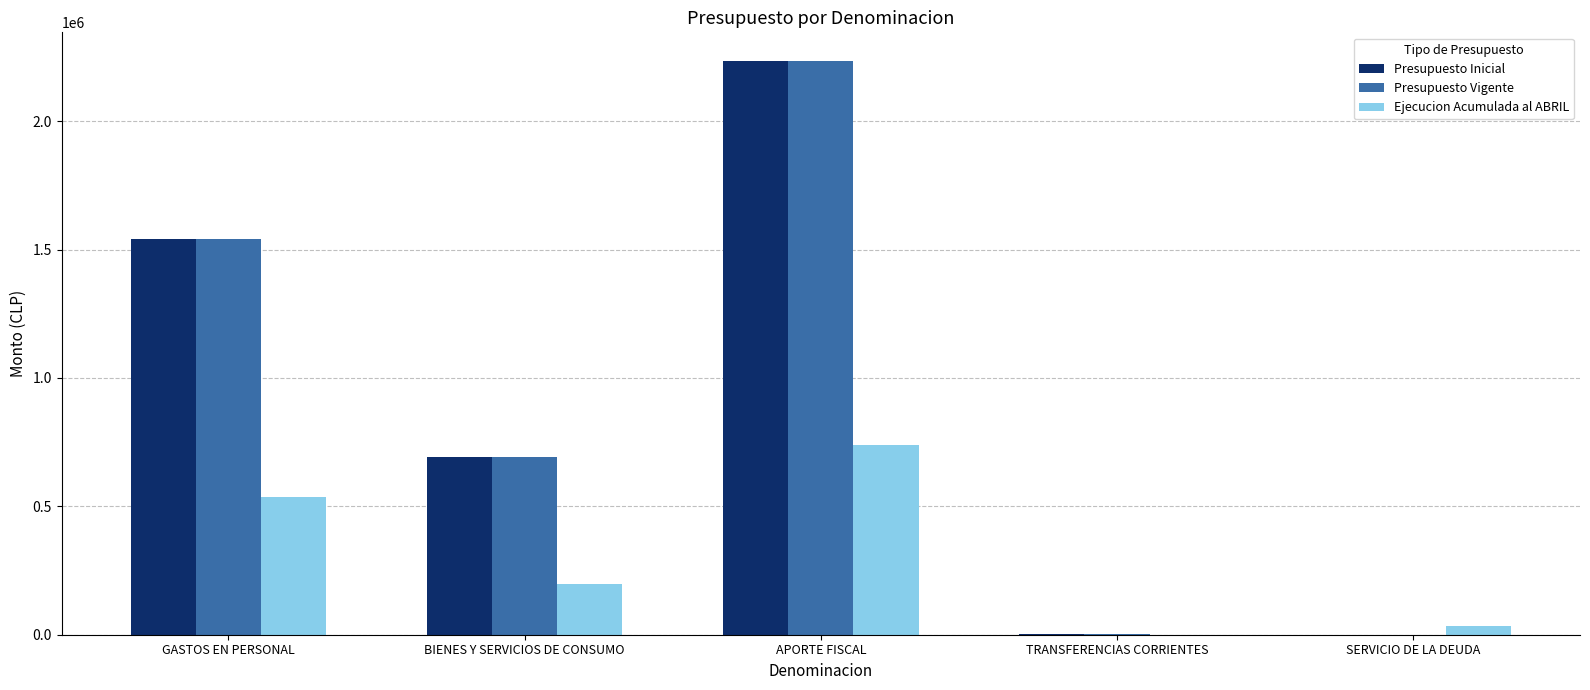

What value does the Ejecucion Acumulada al ABRIL series have at APORTE FISCAL?

740716